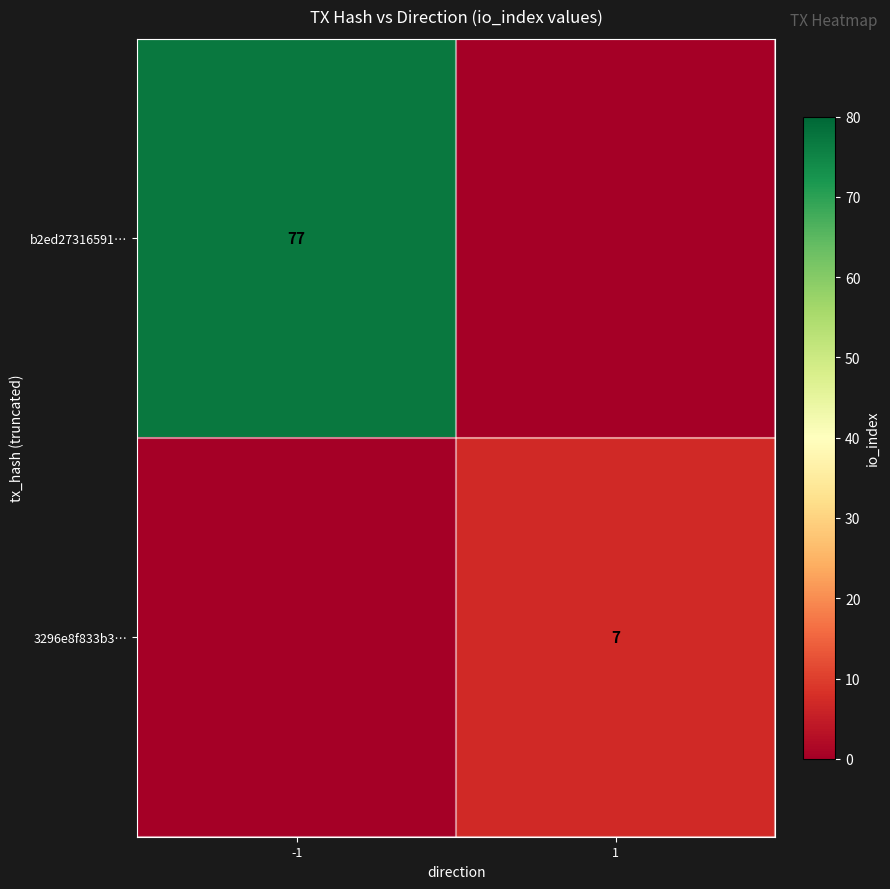

True or false: b2ed27316591… has a value of 77 at -1.

True